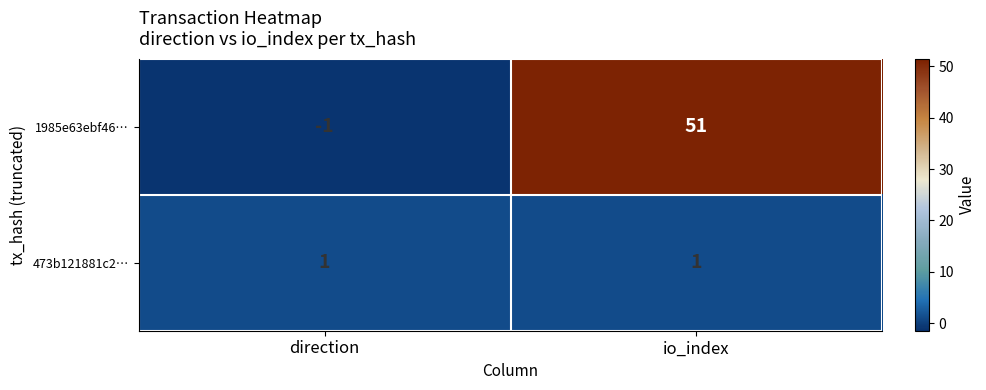

True or false: 473b121881c2… has a value of 2 at direction.

False